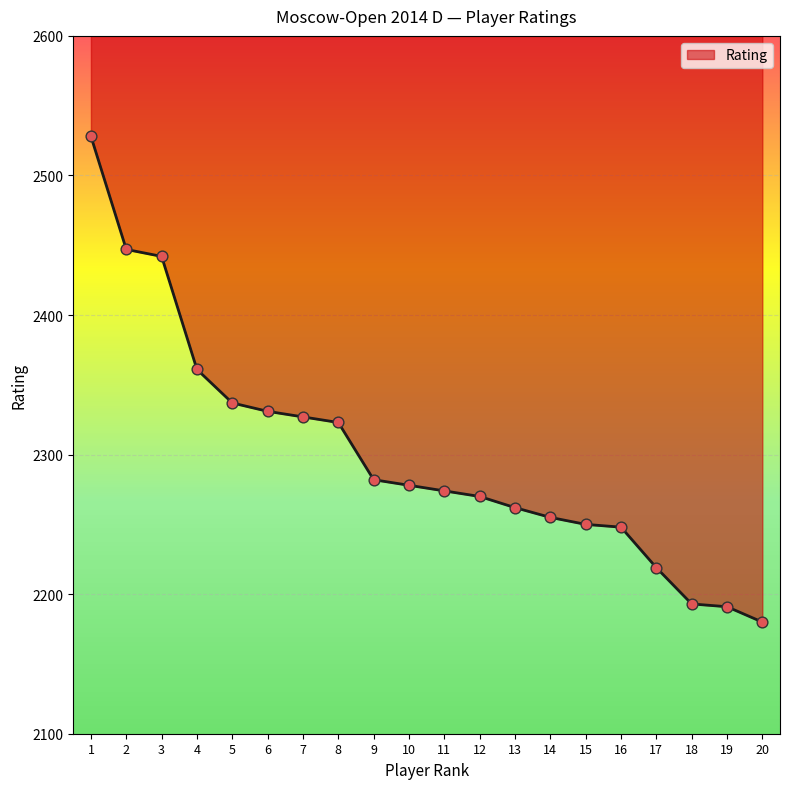

Which has a higher value, 1 or 20?

1